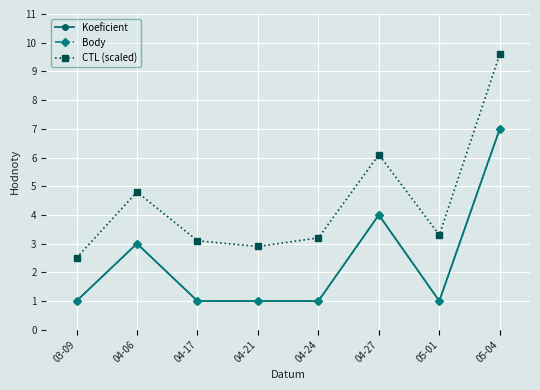

What is the difference between the highest and lowest values at 04-06?

1.8